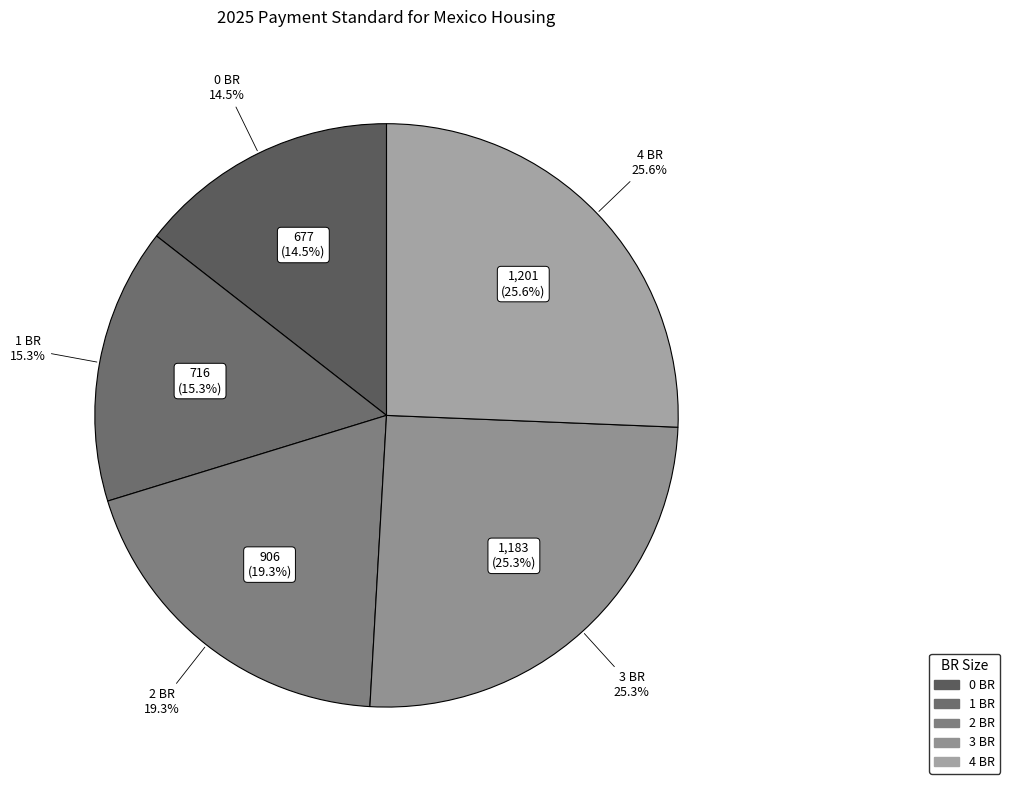

Combined, what portion of the pie is 1 BR and 4 BR?

40.9%